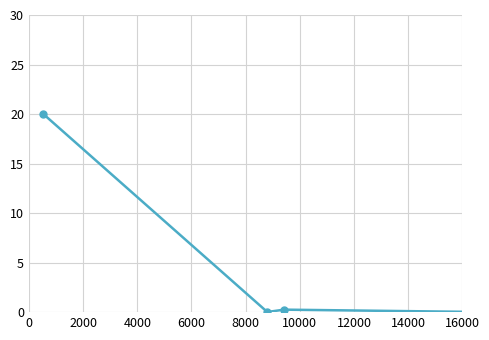

What is the sum of all values?

20.3